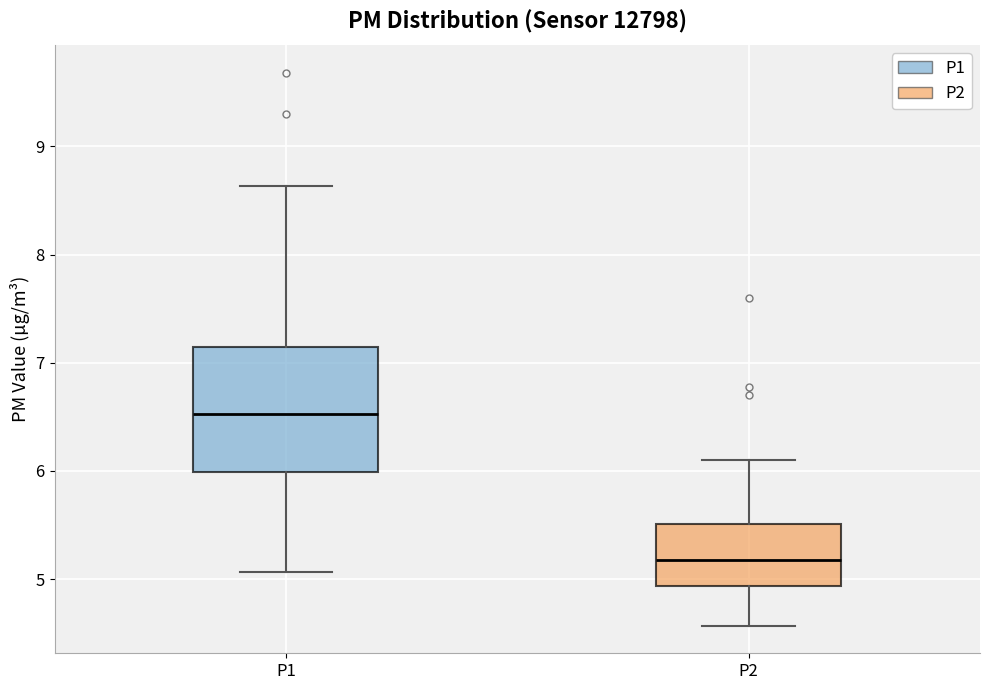

Comparing the boxes themselves (not the whiskers), which one is the tallest?

P1